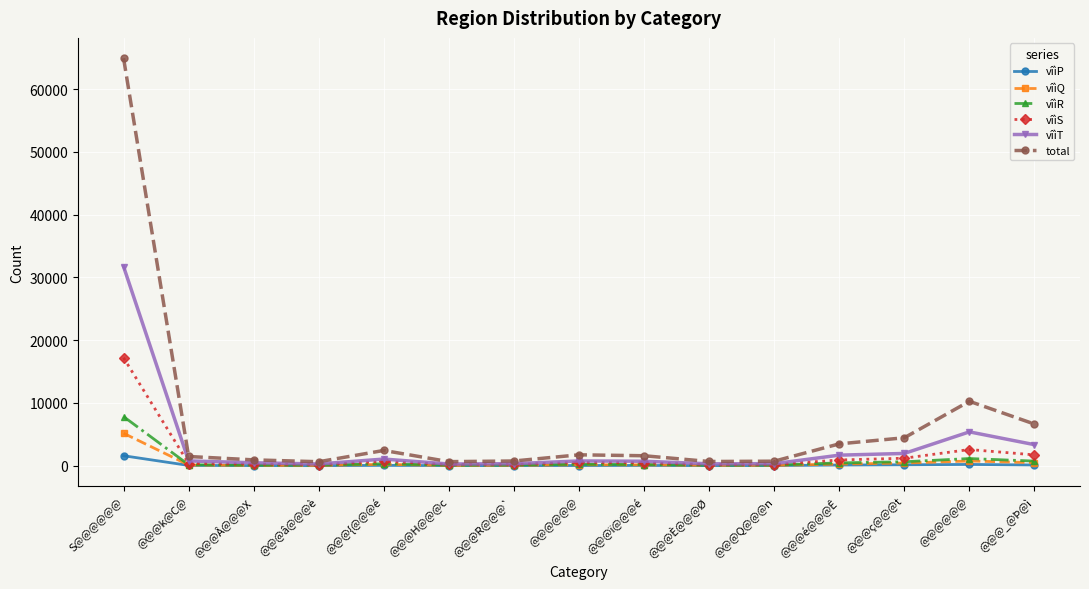

The value of vîìS at @@@é@@@Ê is 1566. True or false?

False